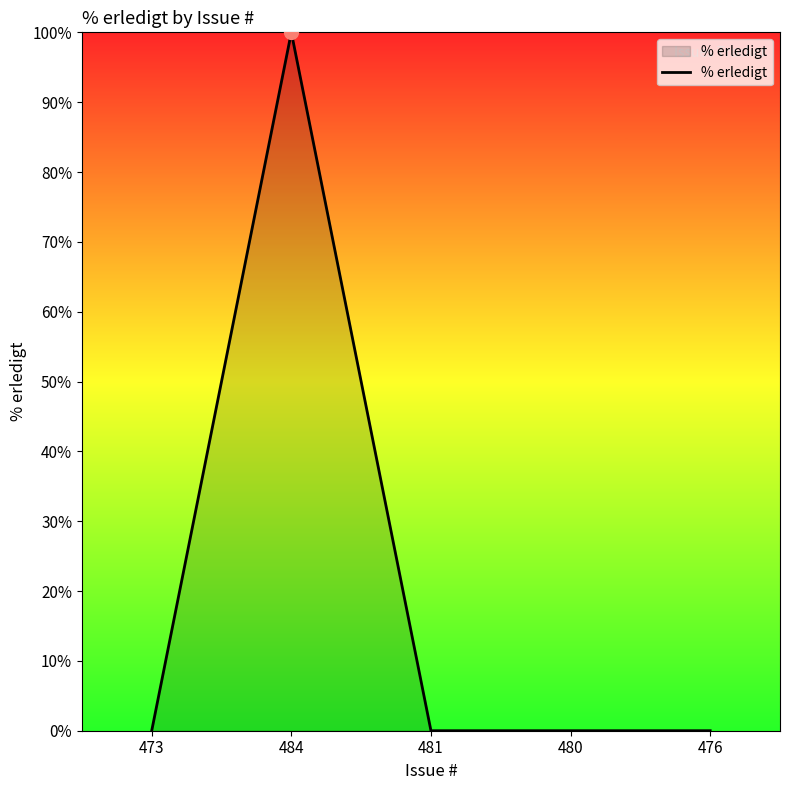

True or false: the data has more than 2 interior local peaks.

False